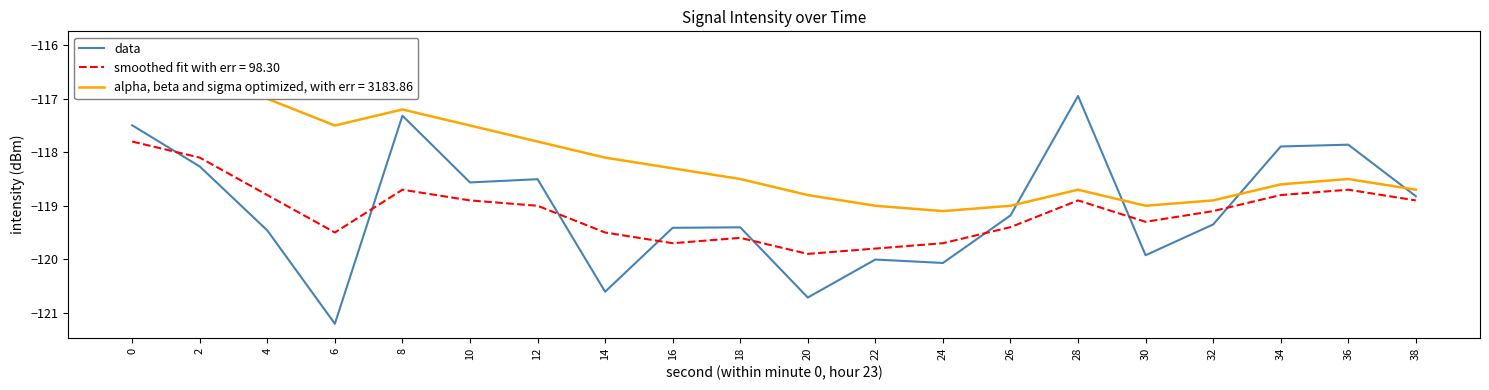

How many data points are less than -119?

11